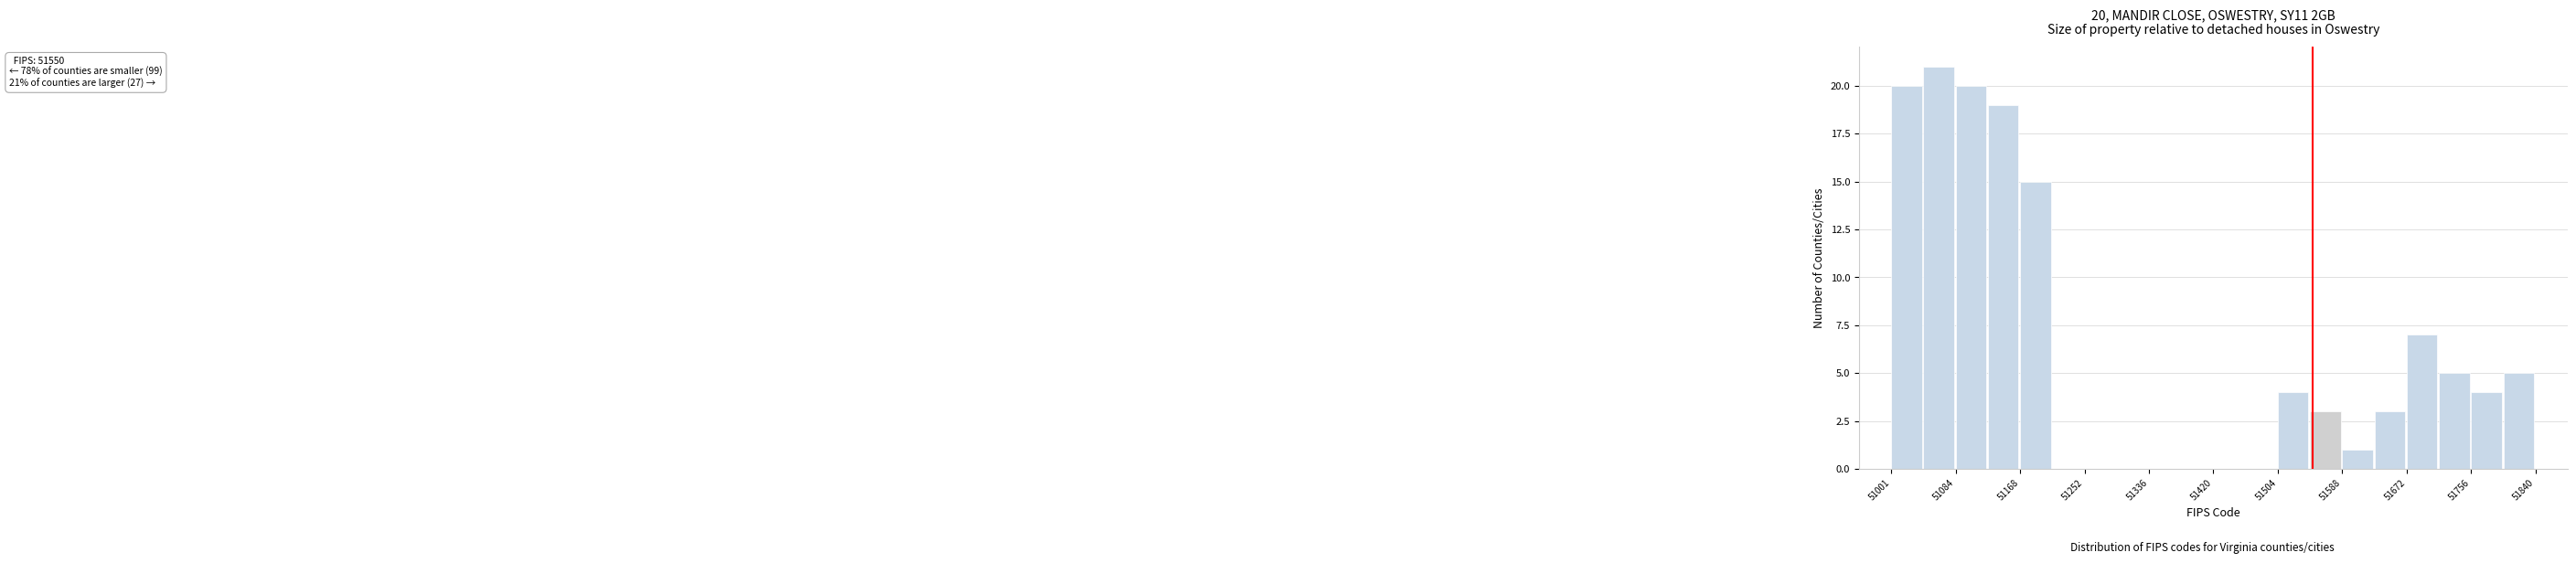

Which range on the x-axis has the tallest bar?

51040 to 51080